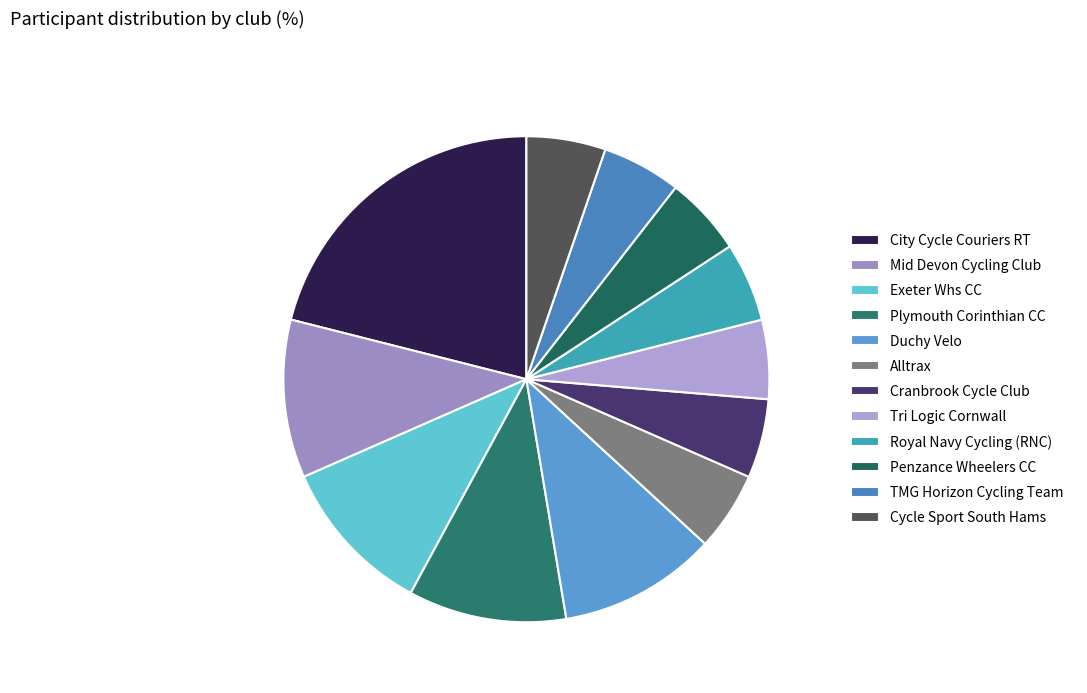

What percentage is the Cranbrook Cycle Club slice, to the nearest percent?

5%